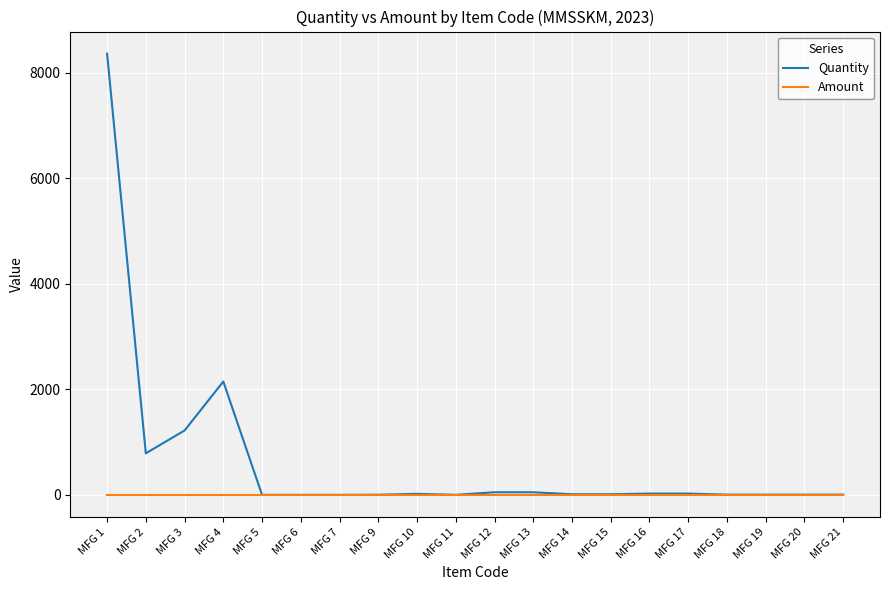

At which category does the chart reach its peak across all series?

MFG 1